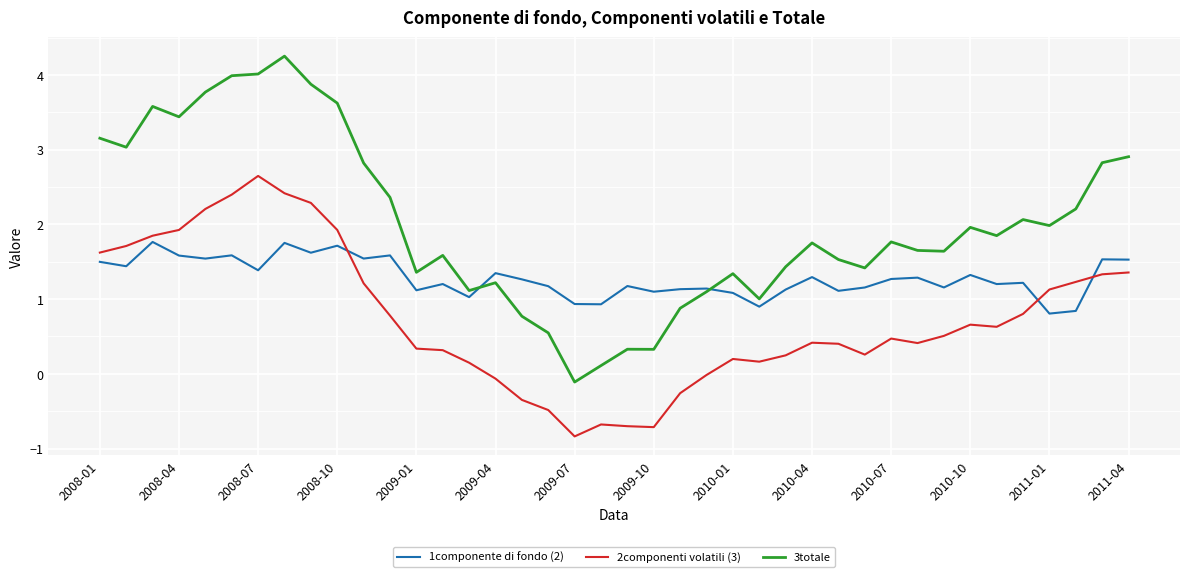

True or false: 1componente di fondo (2) and 2componenti volatili (3) cross at least once.

True